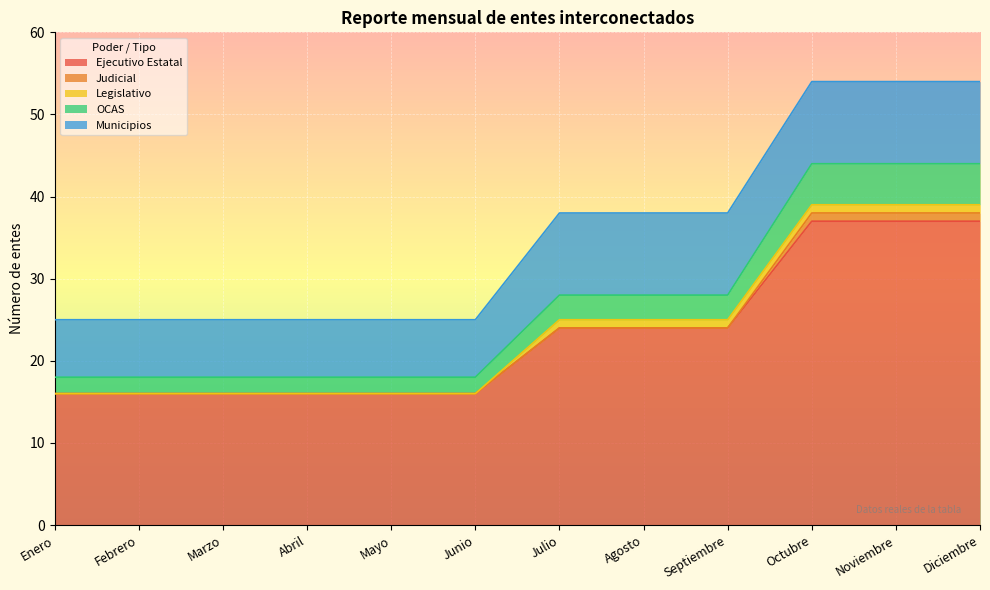

What is the maximum value shown in the chart?

37